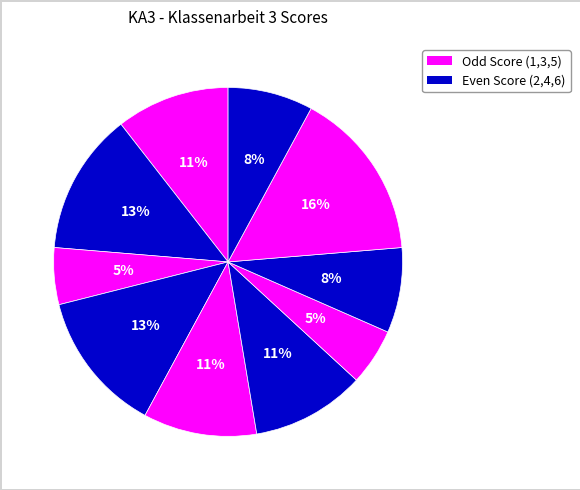

How many segments does this pie chart have?

10